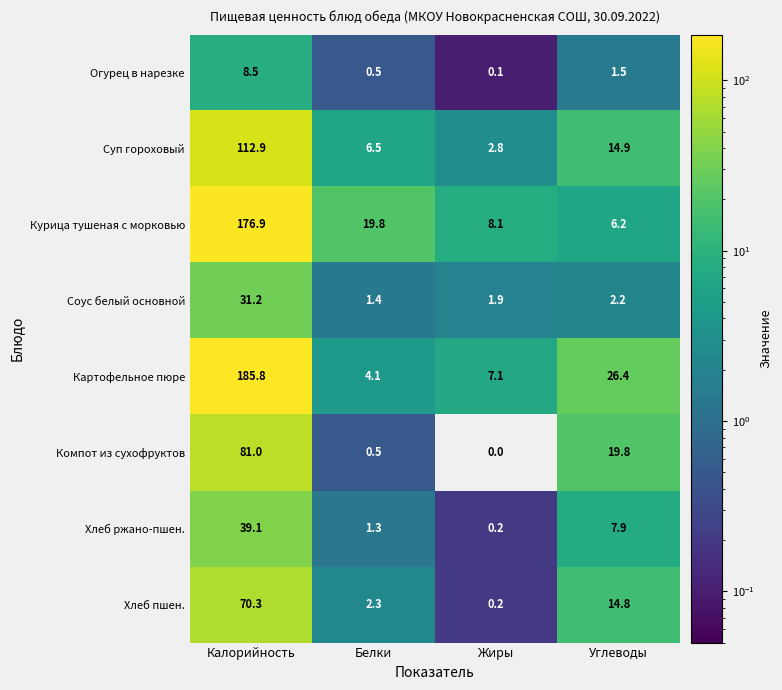

True or false: Картофельное пюре has a value of 1.0 at Белки.

False